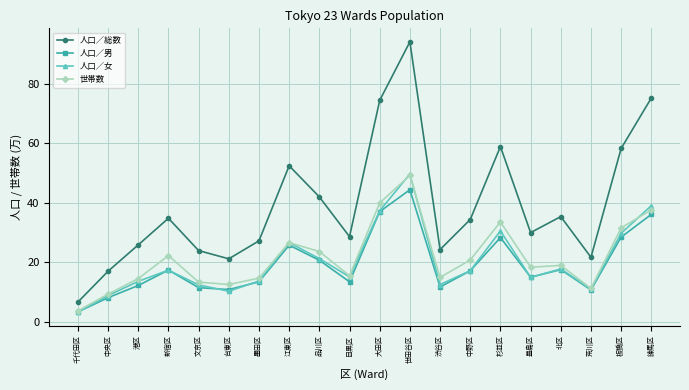

At which label is 人口／女 closest to 26?

江東区